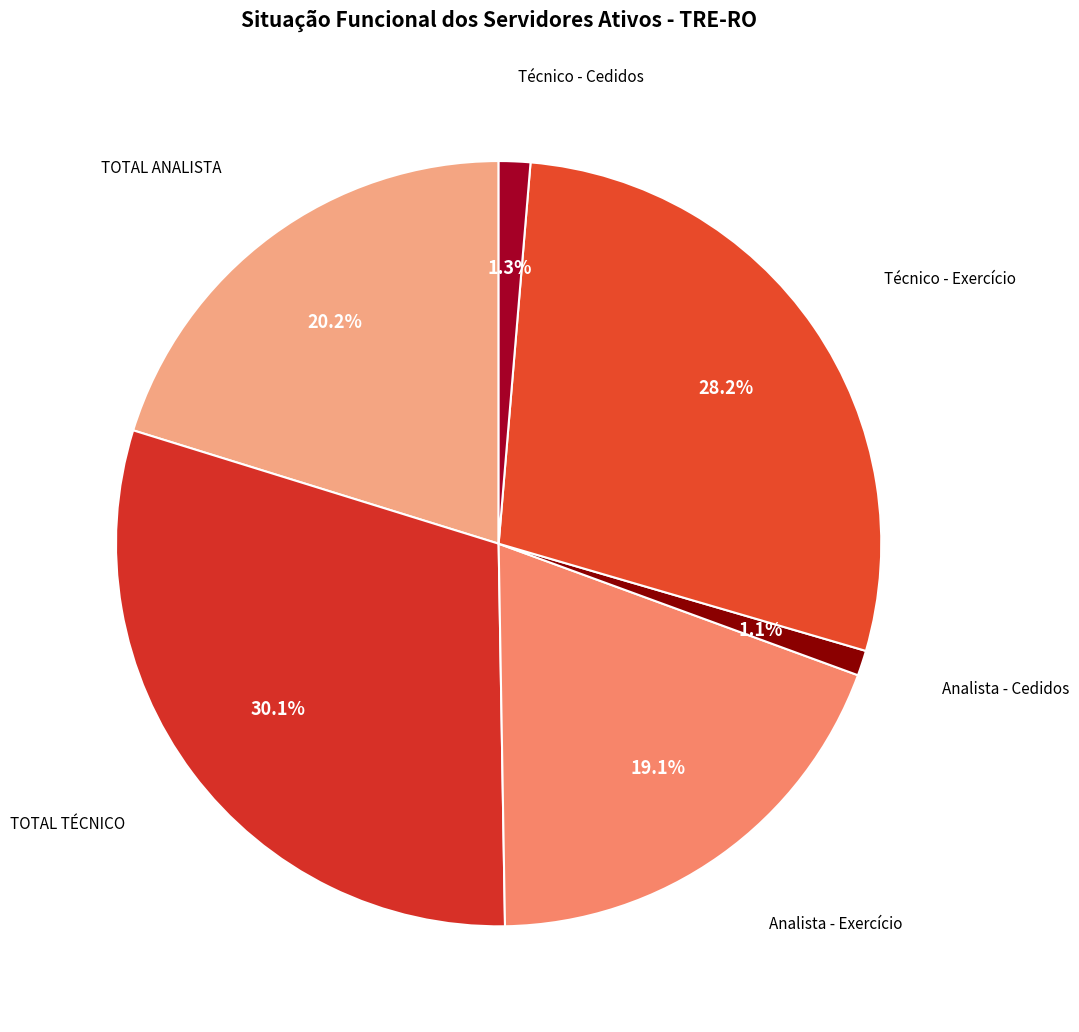

True or false: TOTAL ANALISTA accounts for 20% of the total.

True